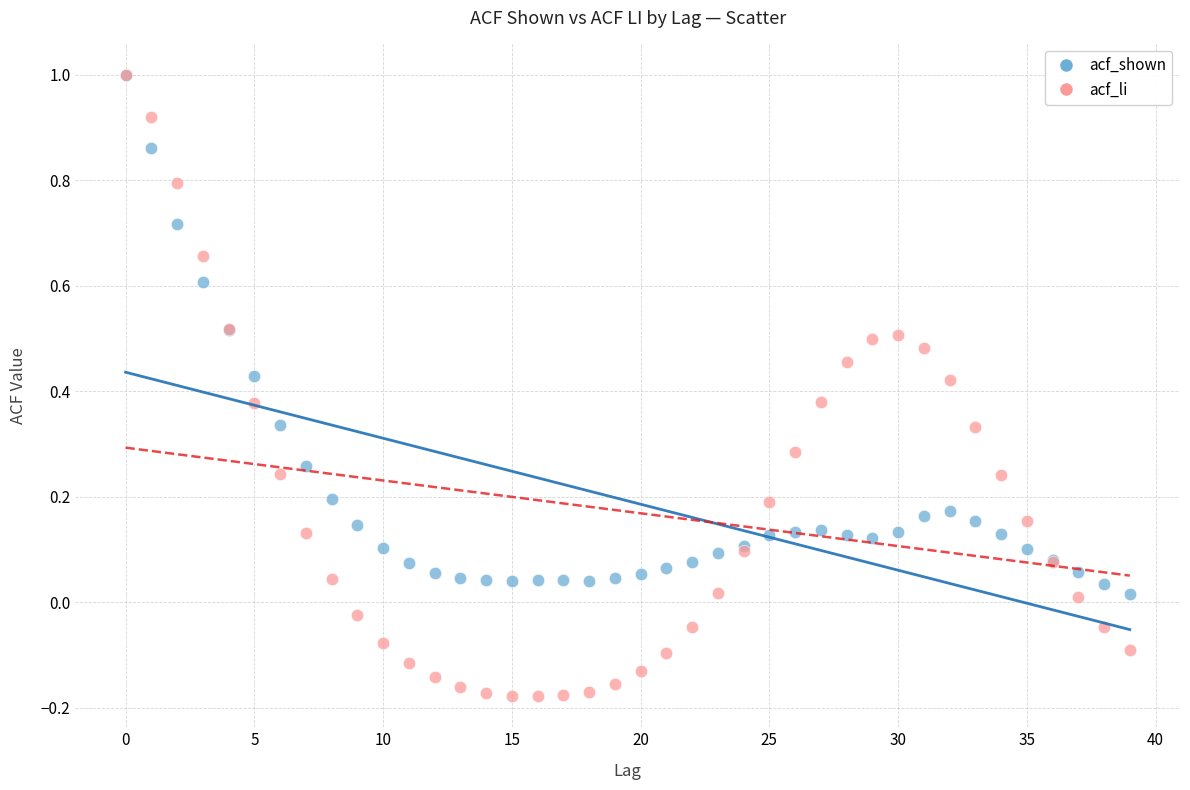

Which series reaches the minimum Y coordinate?

acf_li